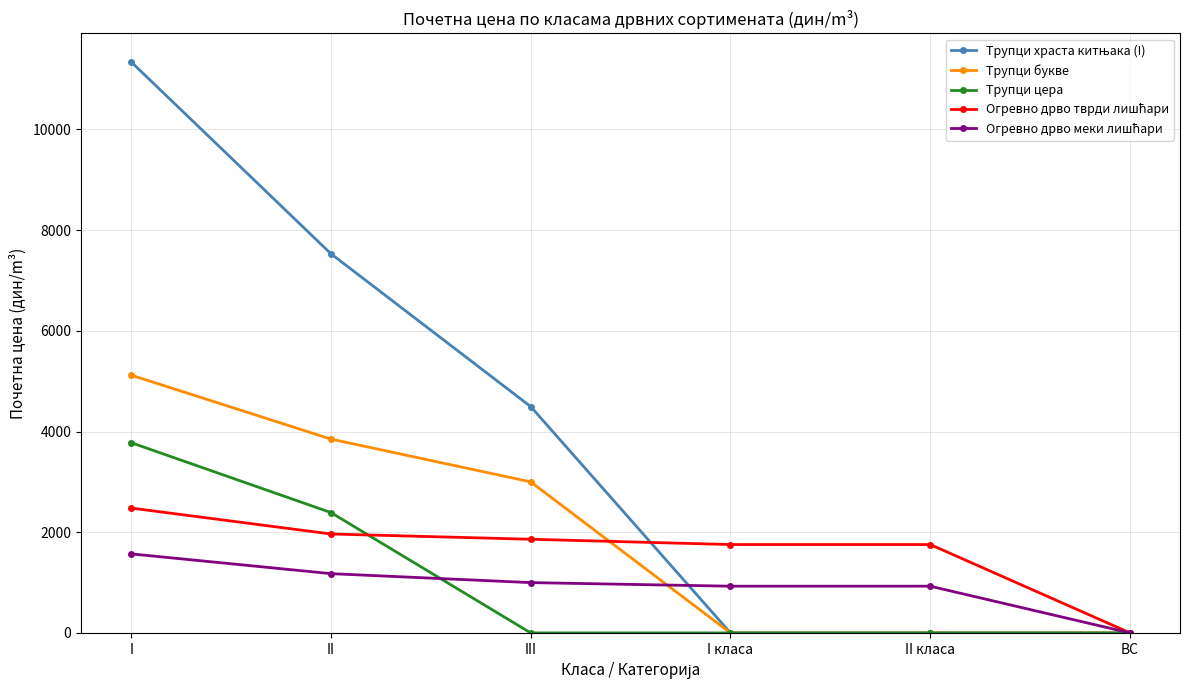

The value of Трупци цера at III is -1926.9. True or false?

False